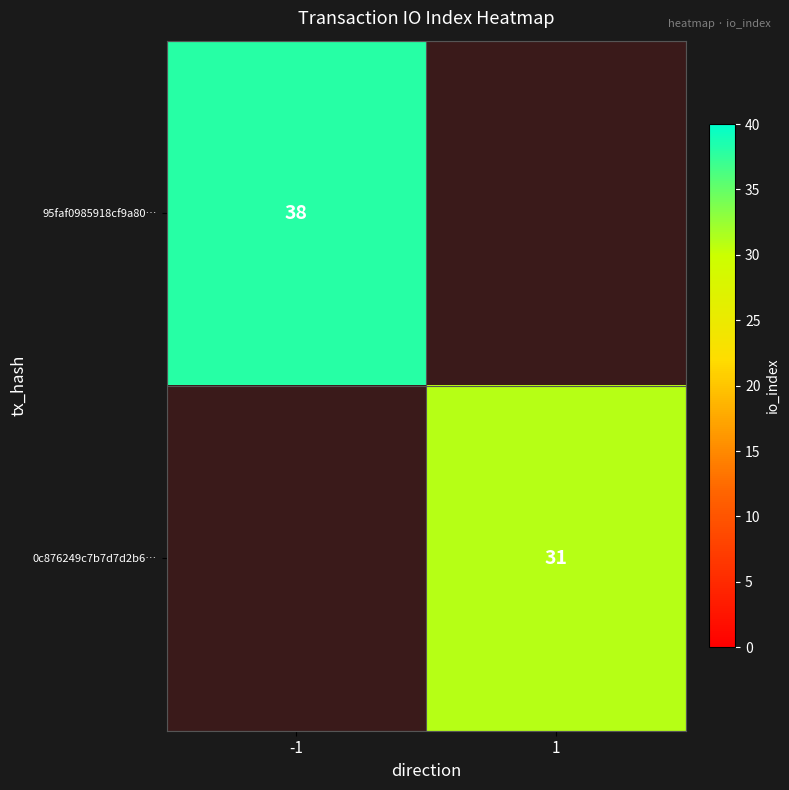

At which category does the chart reach its minimum across all series?

1